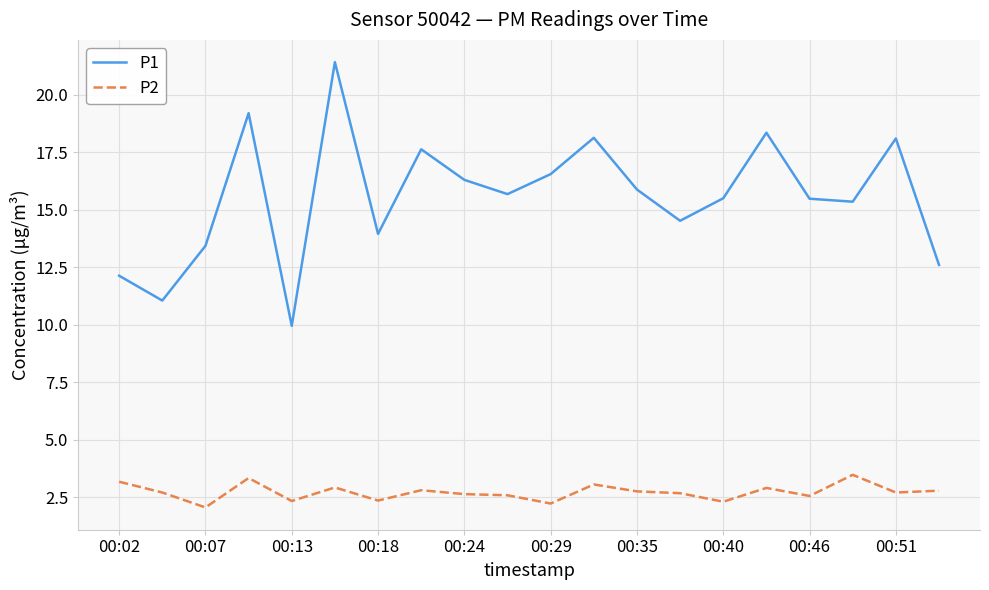

True or false: P1 and P2 cross at least once.

False